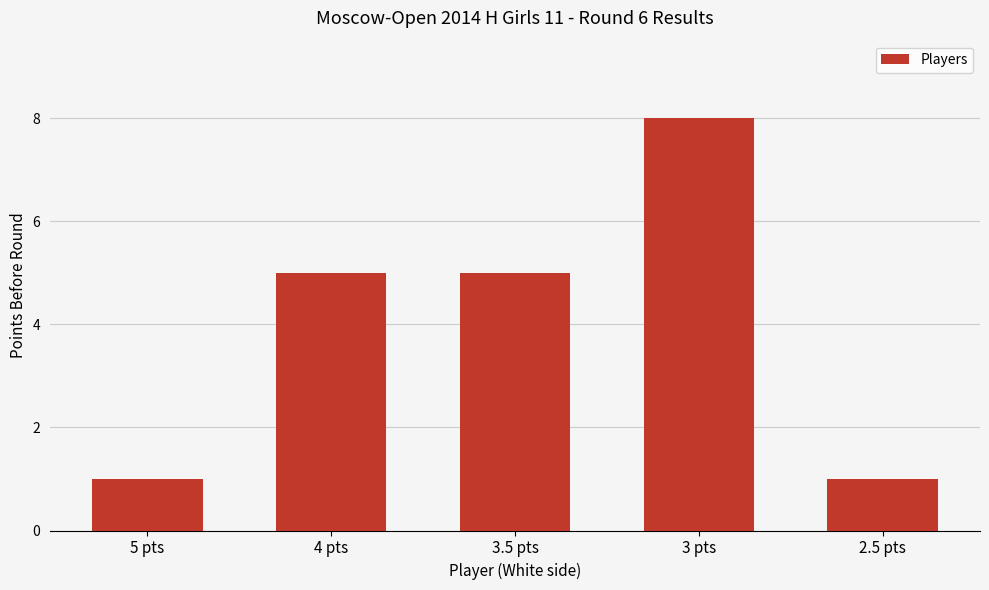

What is the sum of the values at 2.5 pts and 3 pts?

9